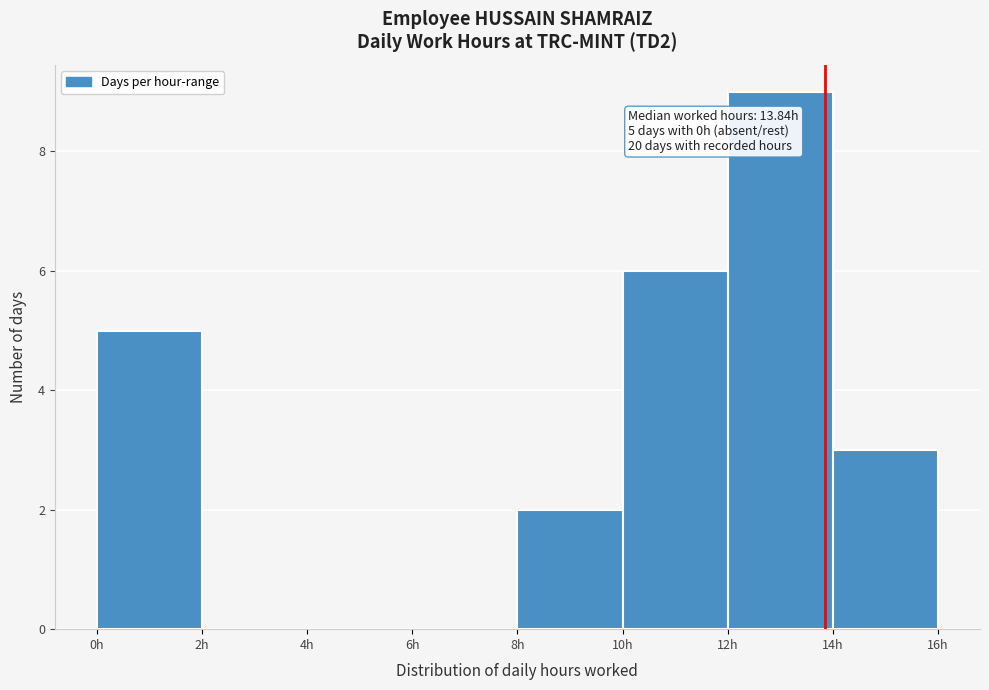

Over which range of the x-axis is the bar tallest?

12 to 14